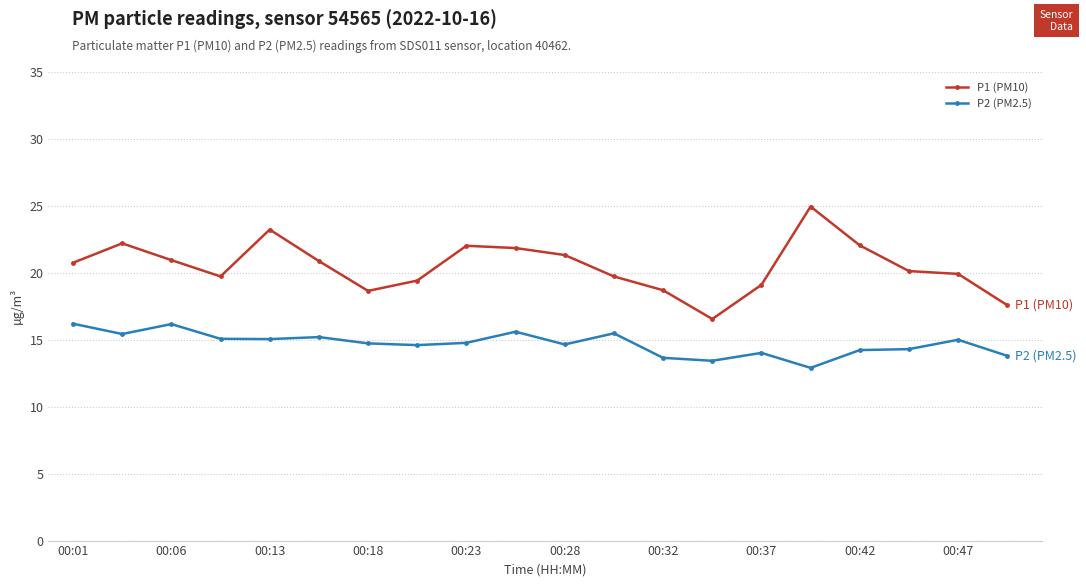

Which series has the largest total across all categories?

P1 (PM10)